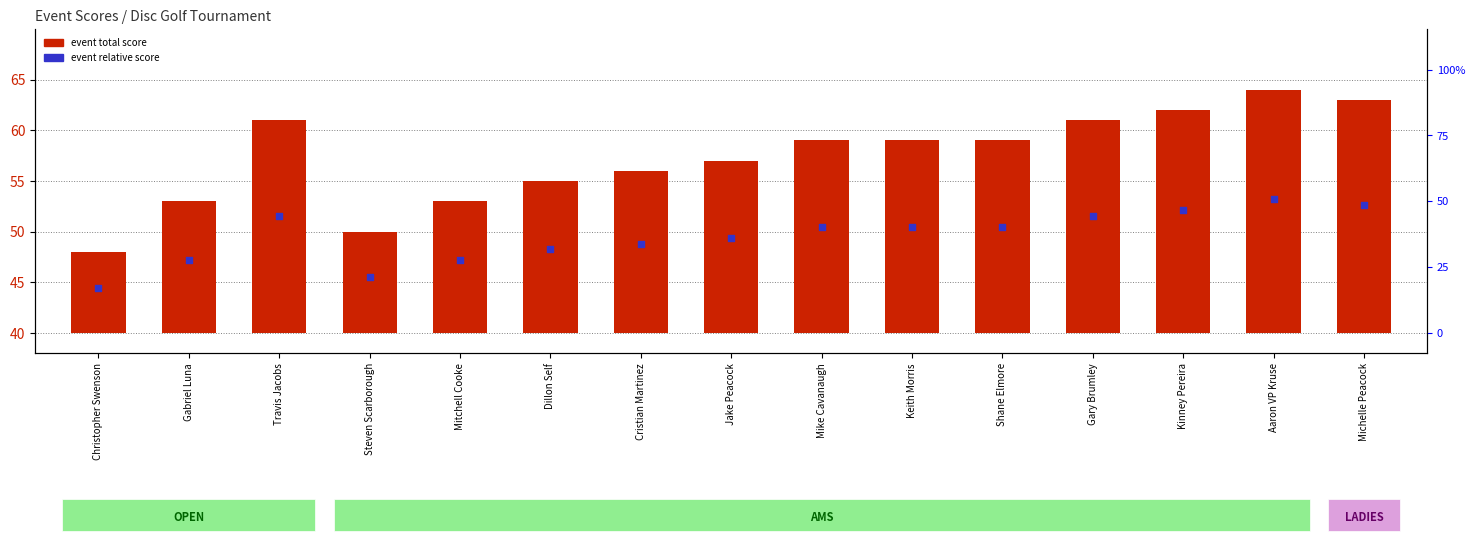

Which series has the widest spread of Y values?

event_total_score